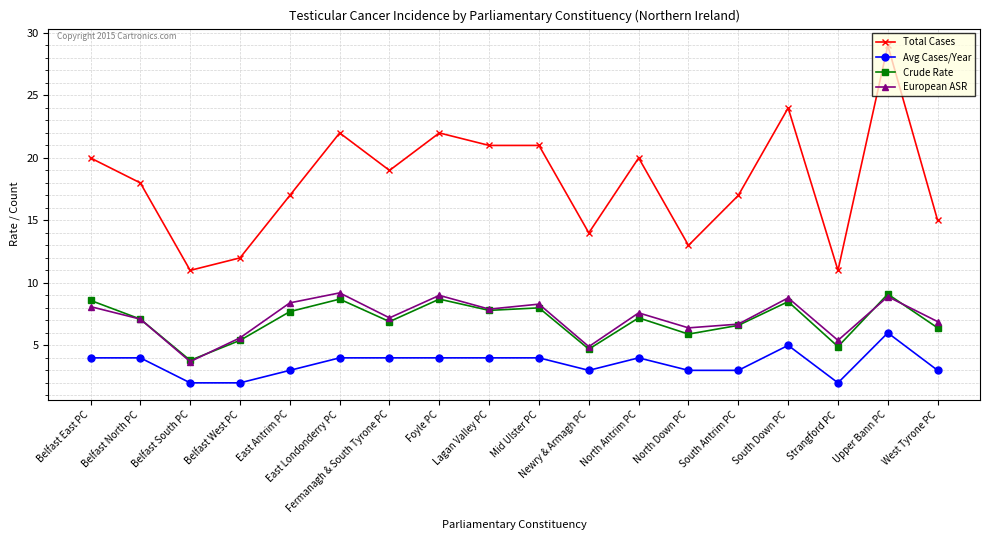

True or false: Avg Cases/Year has more than 1 points higher than both neighbors.

True